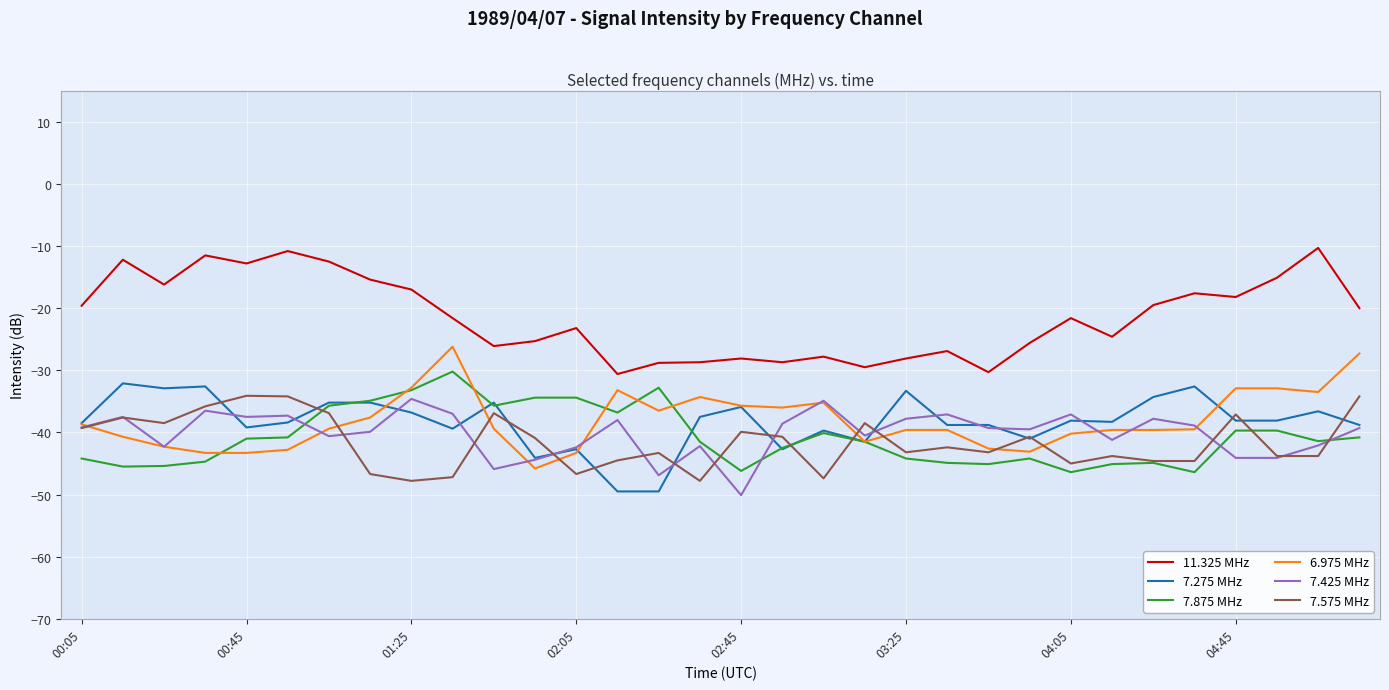

What is the smallest value displayed?

-50.1